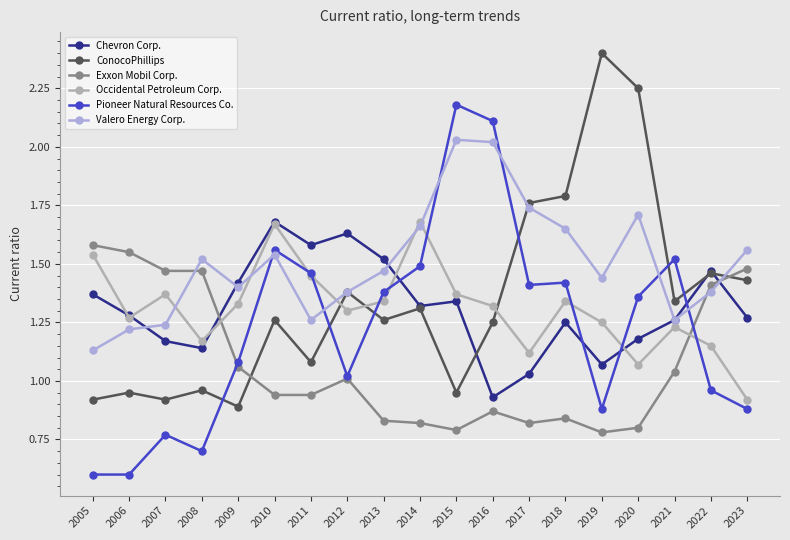

At which category does ConocoPhillips reach its first local valley?

2007